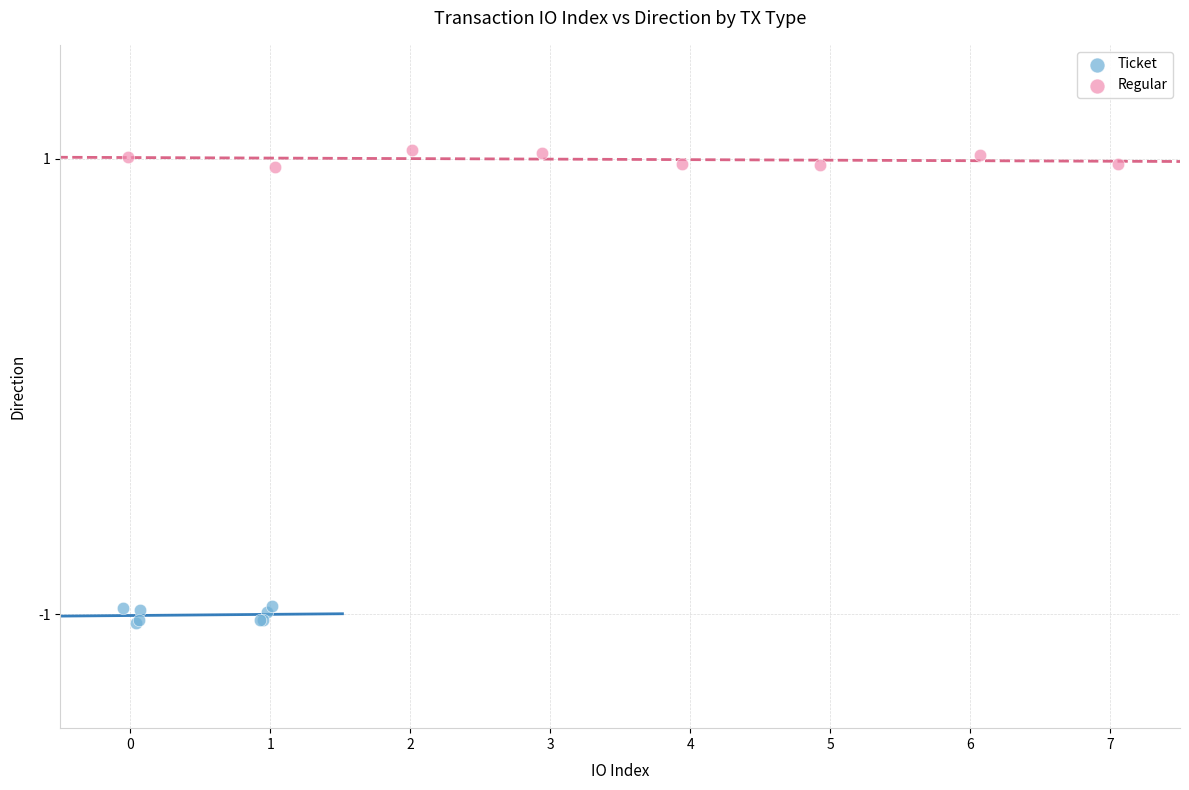

Which series contains the lowest Y value?

Ticket